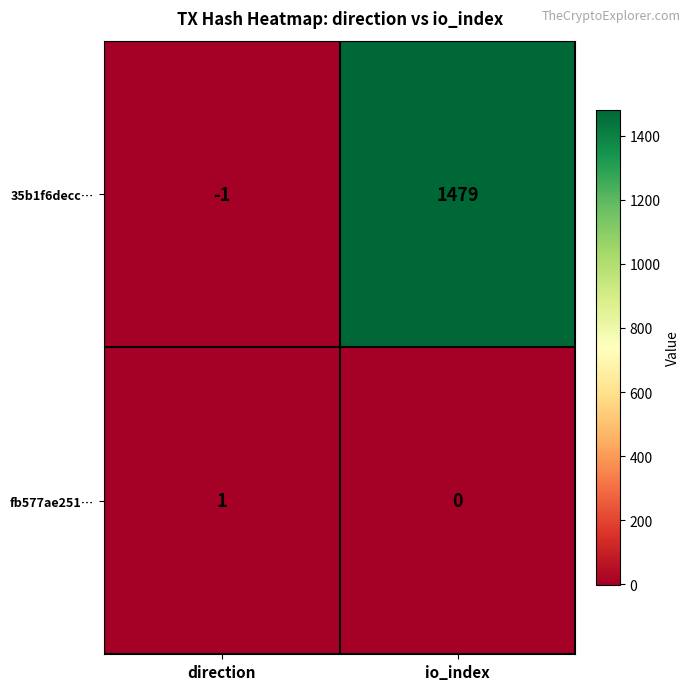

What is the difference between the maximum and minimum values in the 35b1f6decc… series?

1480